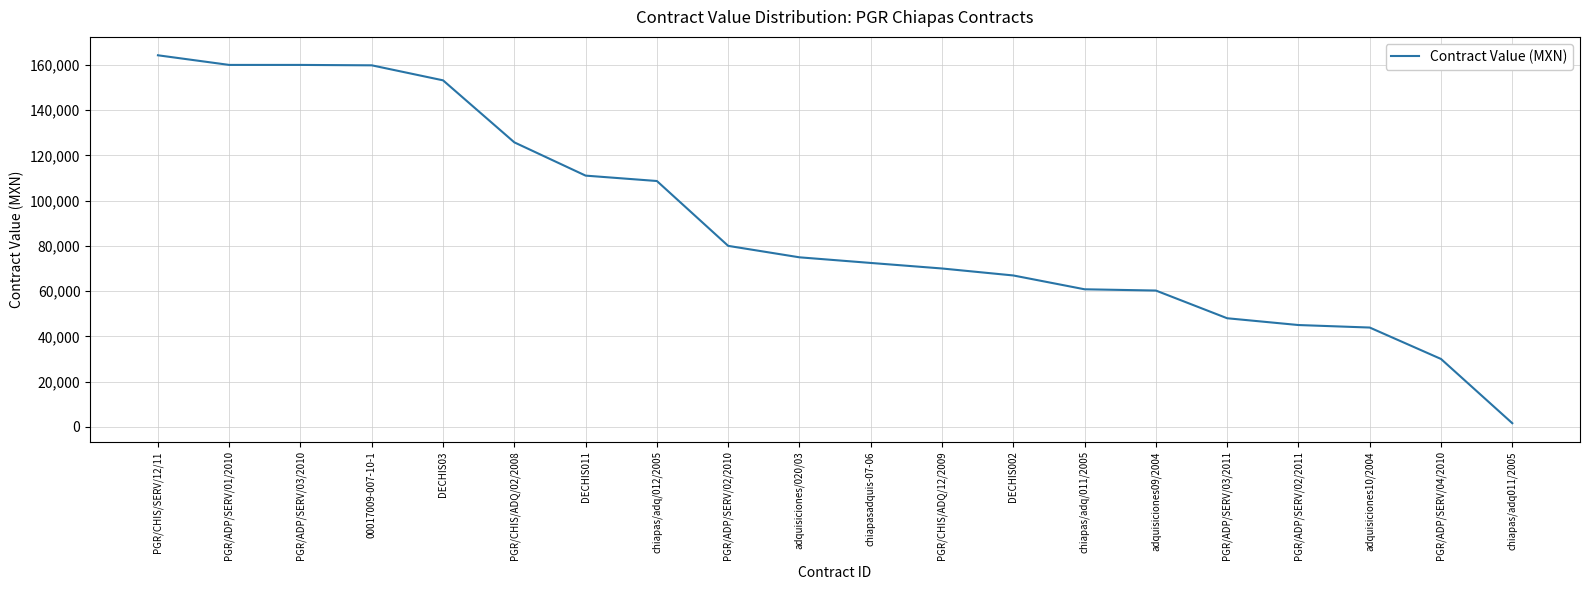

True or false: the data has more than 2 interior local peaks.

False